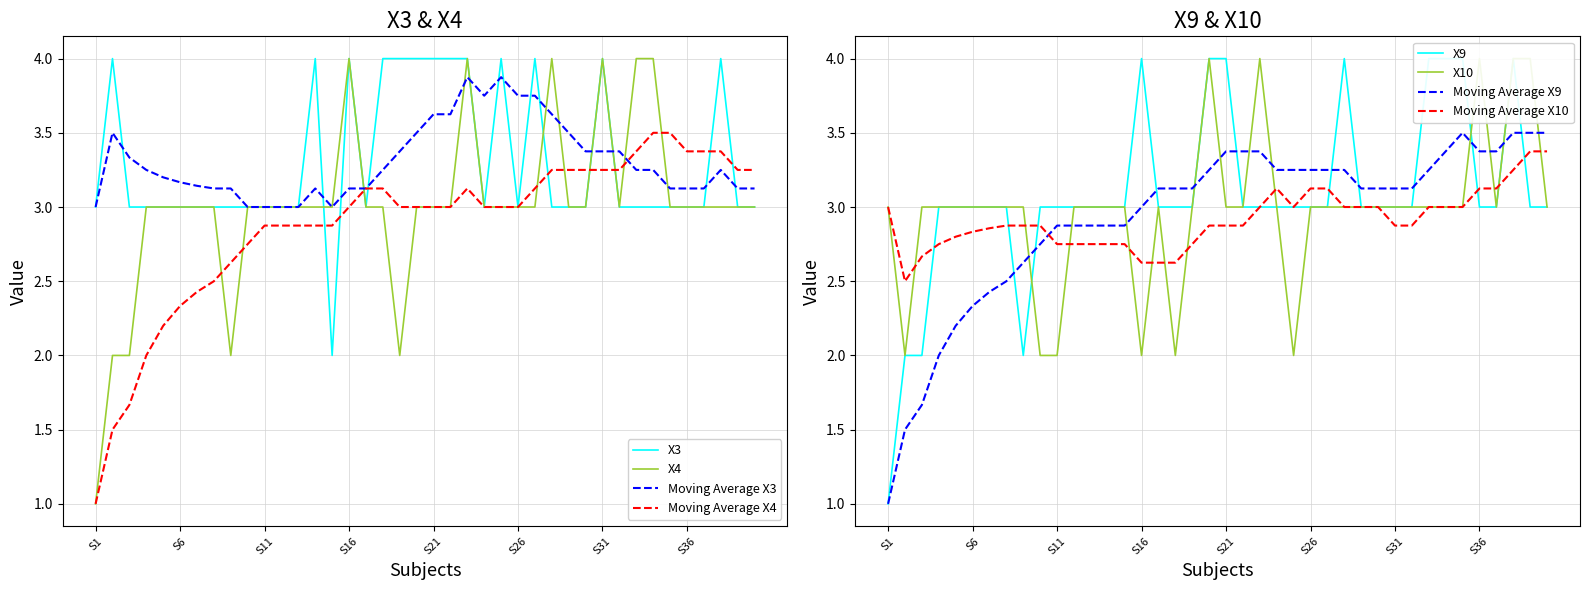

What is the lowest value of the X4 series?

1.0